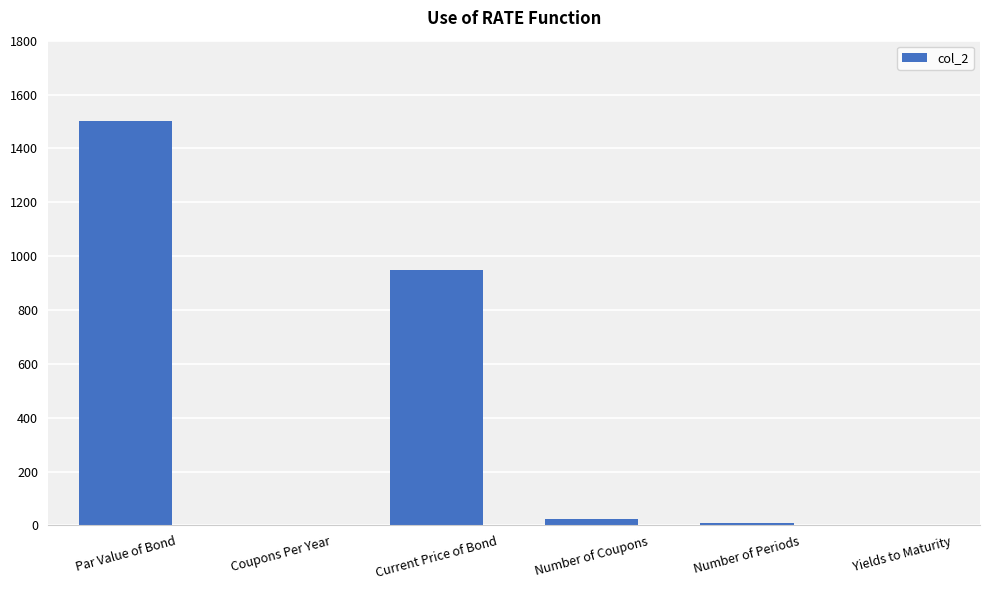

The chart shows a value of 511.8 at Current Price of Bond. True or false?

False